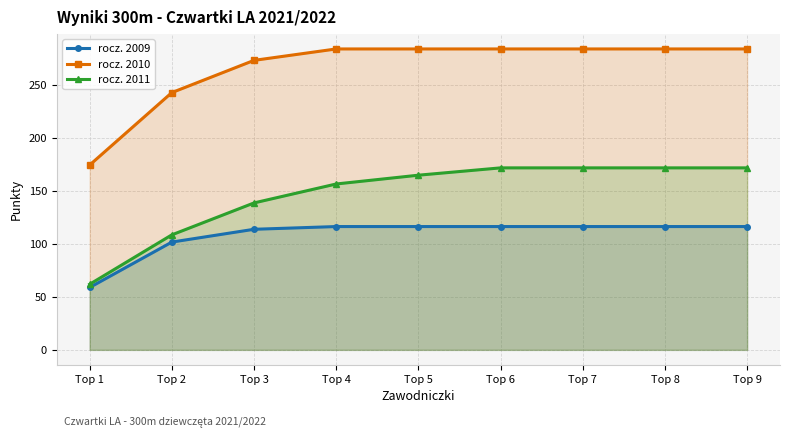

Which series has the largest total across all categories?

rocz. 2010